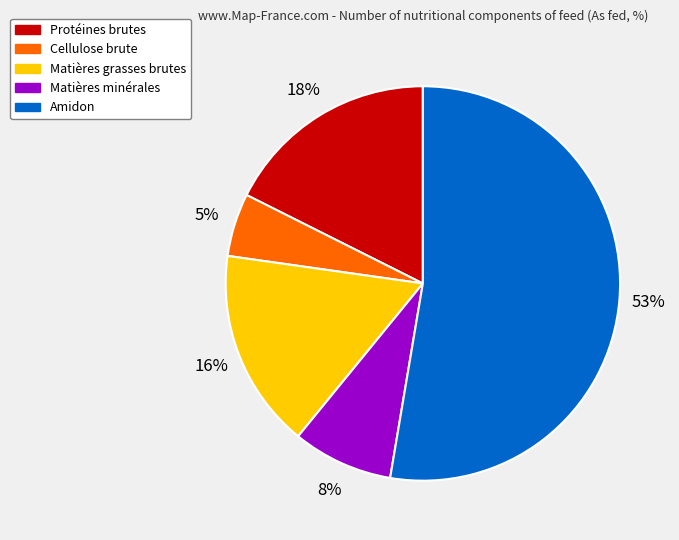

What is the majority slice?

Amidon